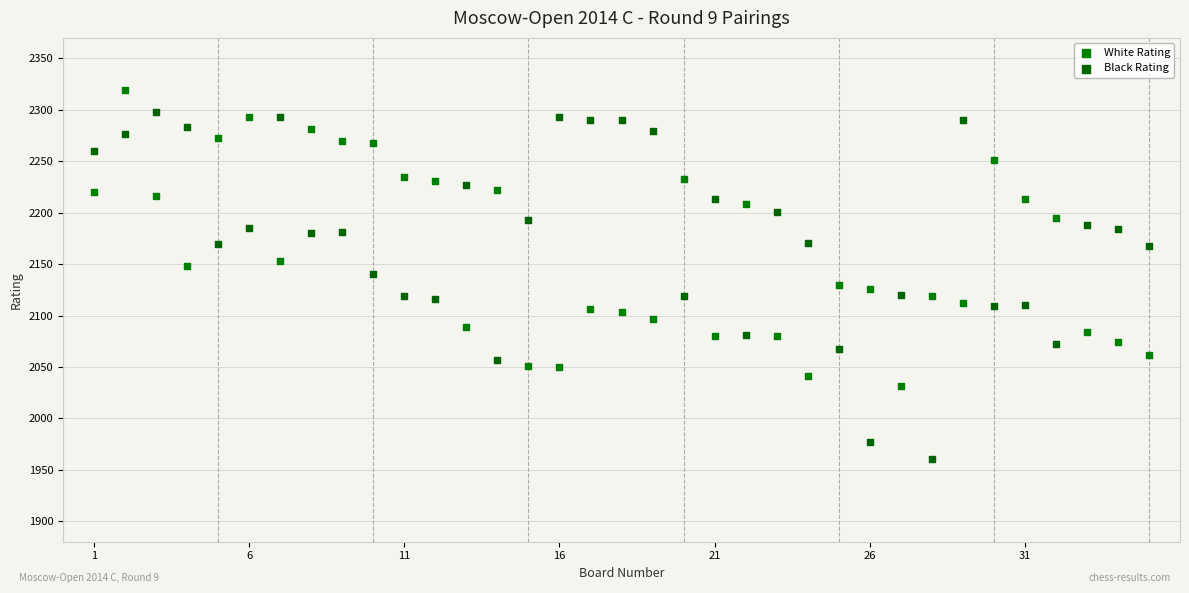

What are all the series names shown in the legend?

White Rating, Black Rating